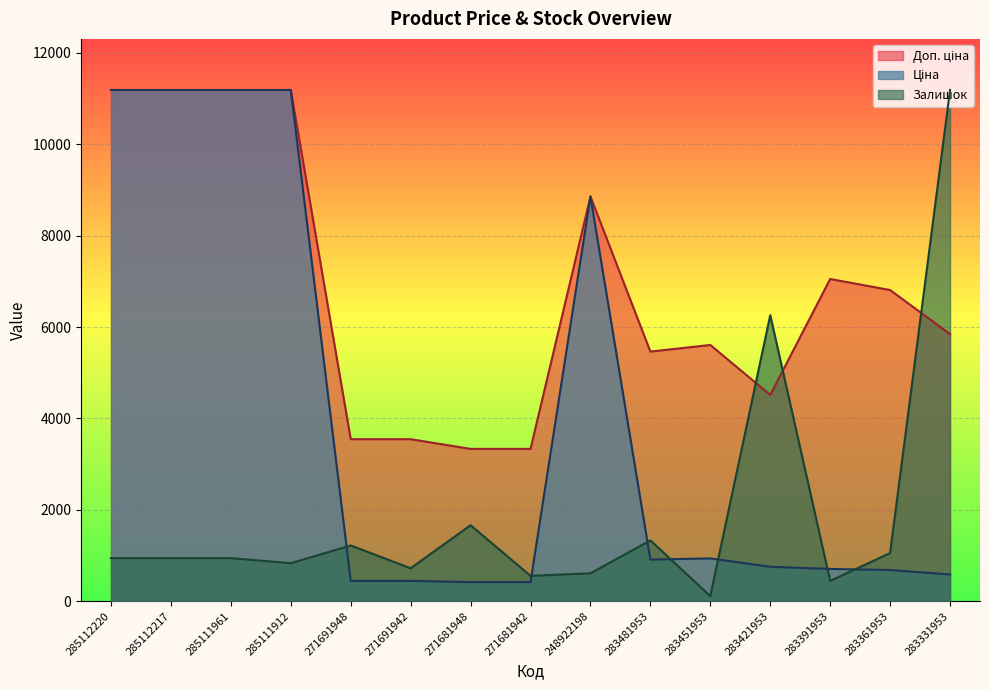

Where does the Доп. ціна series first go above 5843?

285112220